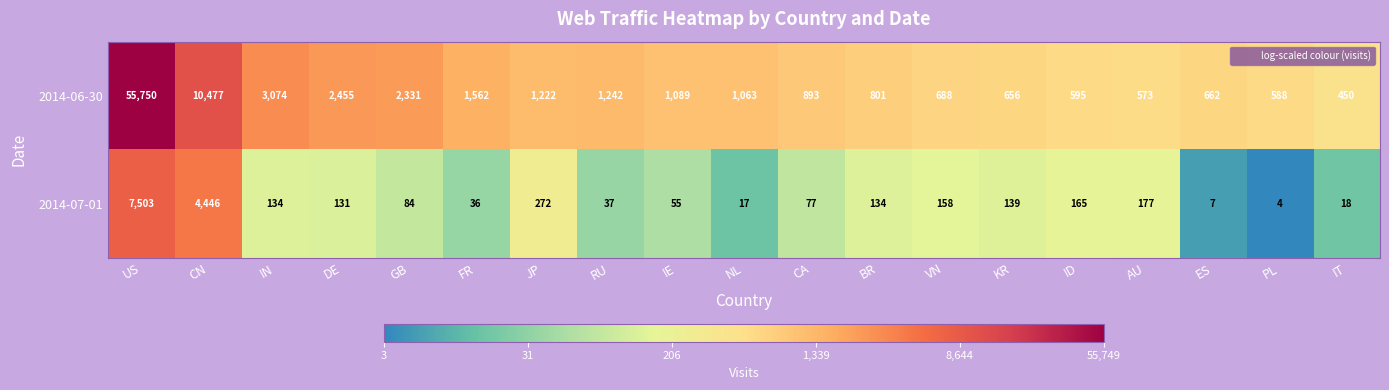

At which label does 2014-06-30 first exceed 1063?

US